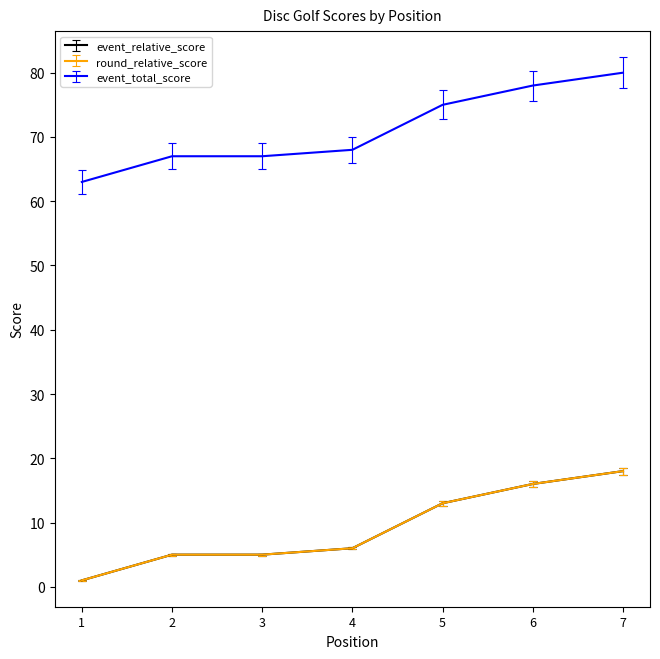

Does the chart display data point markers on the line(s)?

No